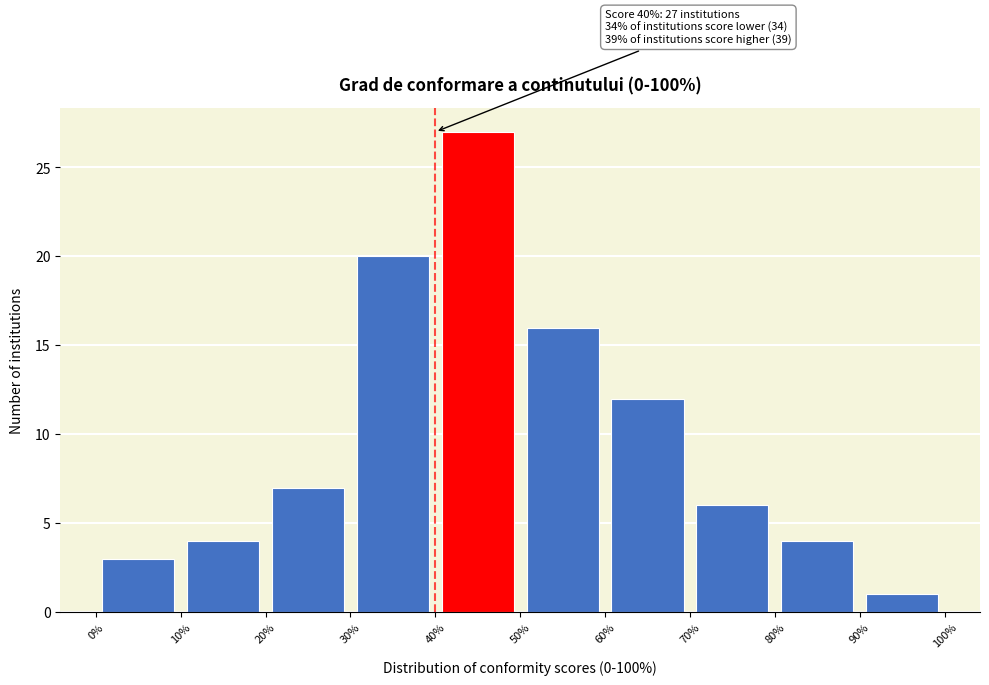

Which range on the x-axis has the tallest bar?

40% to 50%